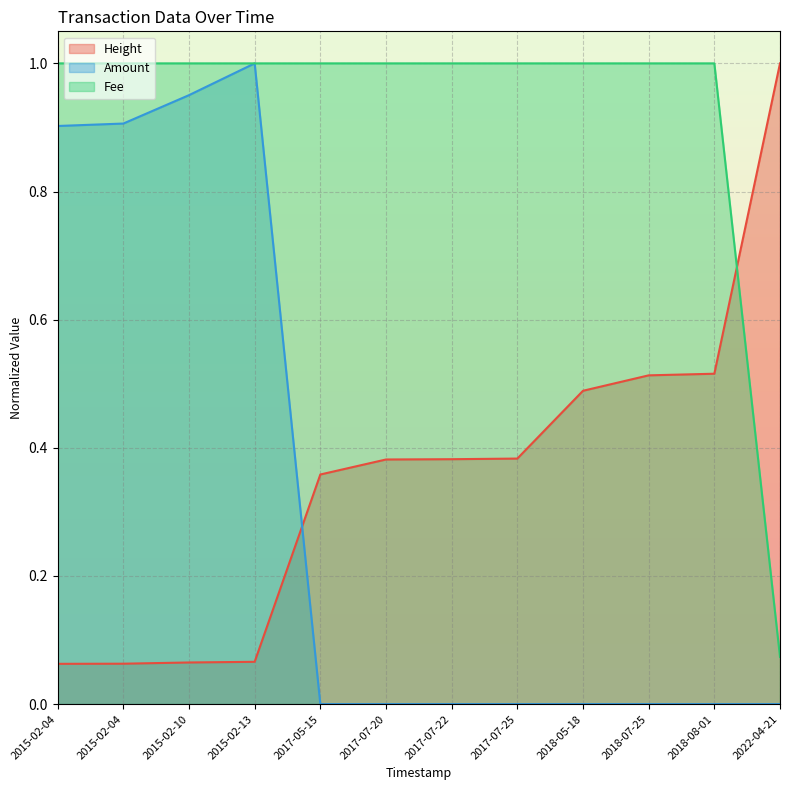

What is the total value across all series at 2015-02-04?

2.0